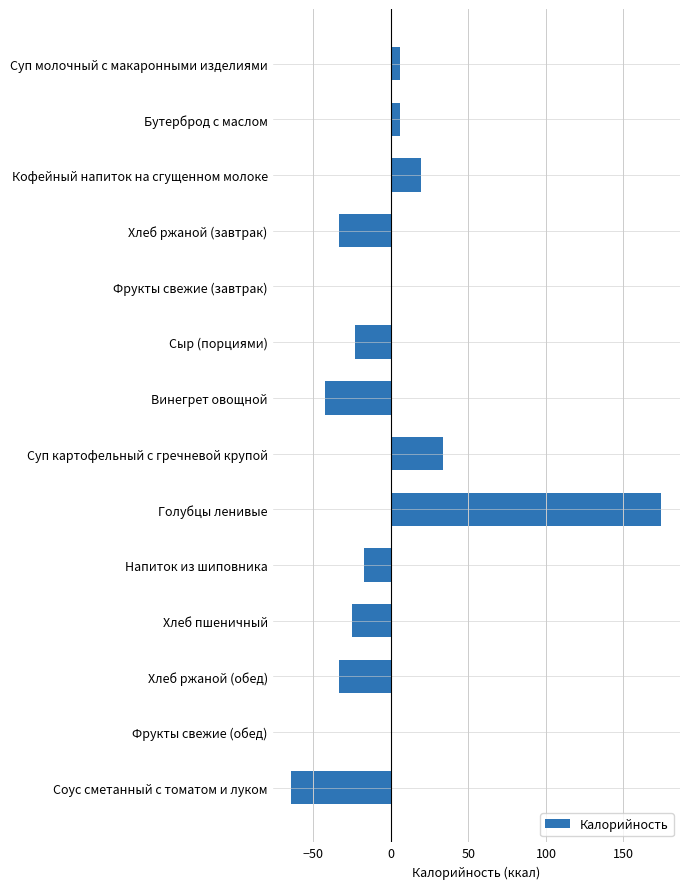

Is it true that the value at Хлеб ржаной (обед) is -44.2?

False